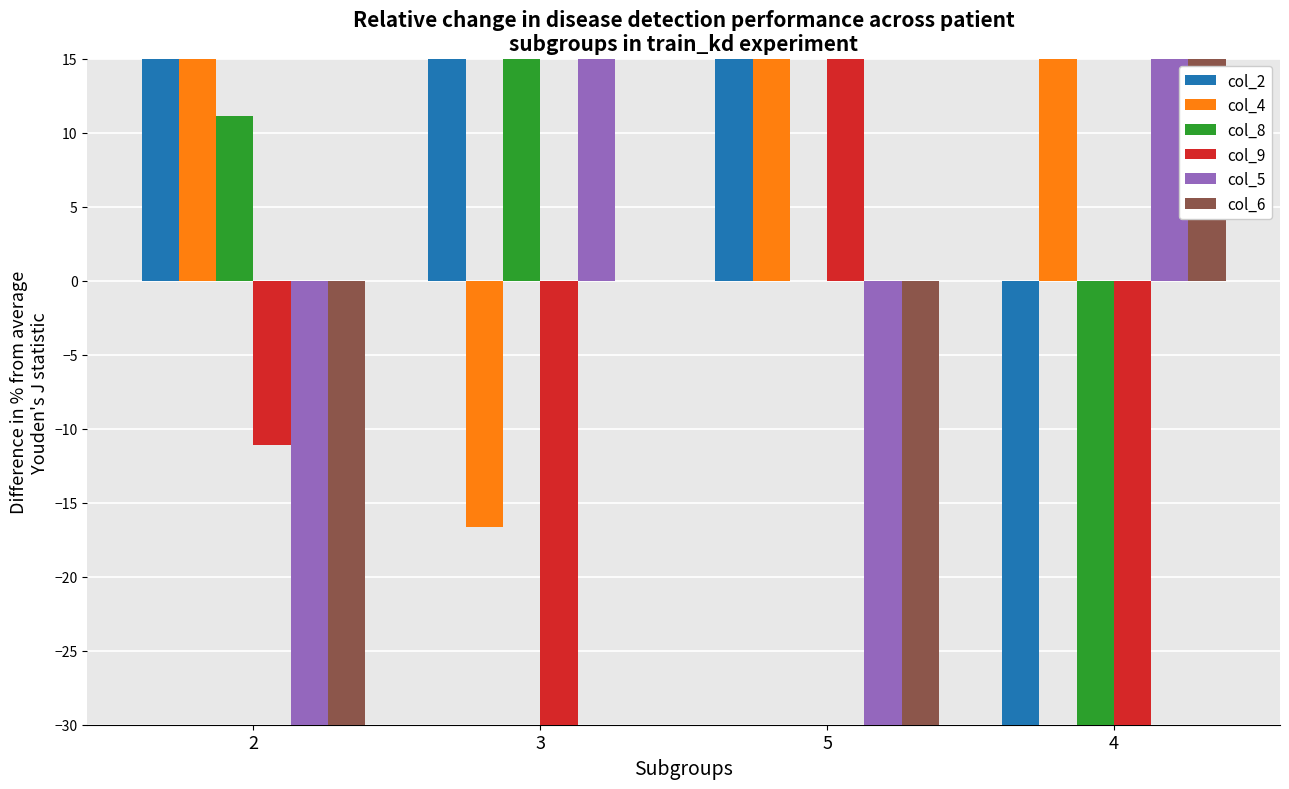

How many positive values does the col_2 series have?

3